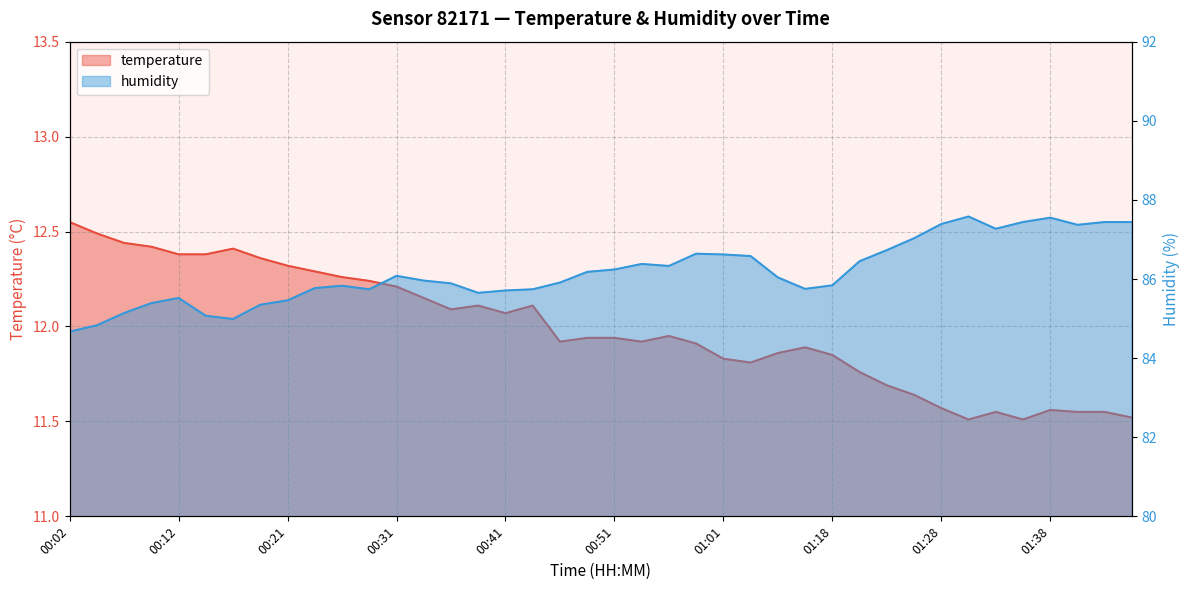

What is the label of the 35th point from the right?

00:14